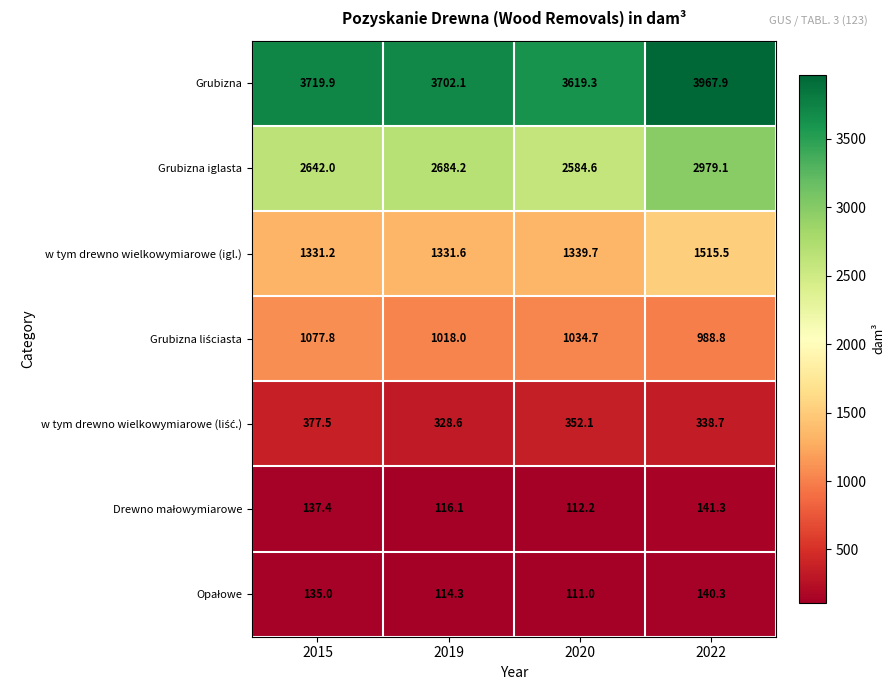

Which label corresponds to the smallest value in the chart?

2020